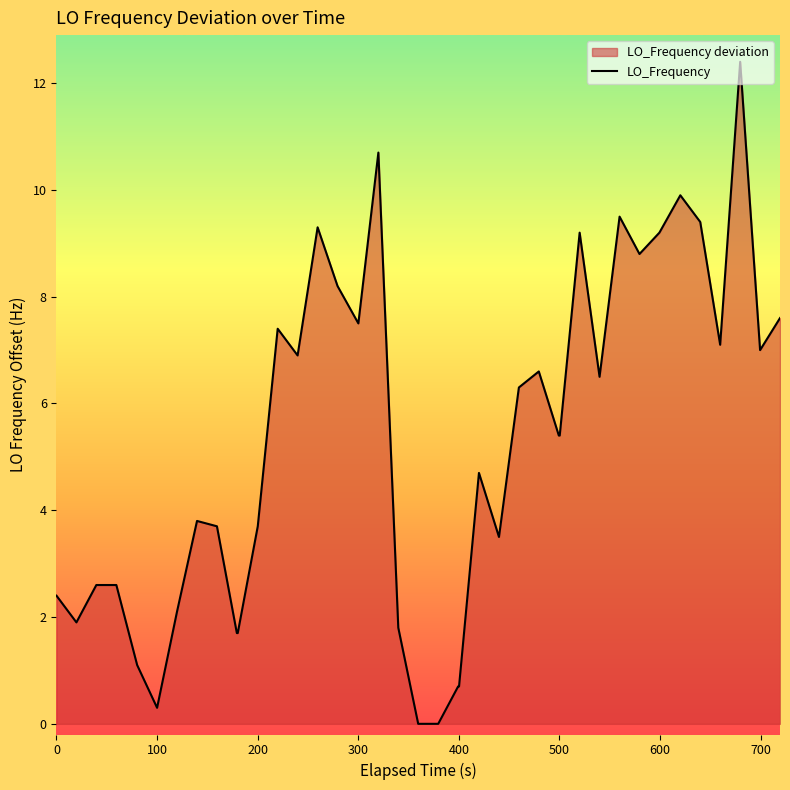

What is the maximum value shown in the chart?

12.4